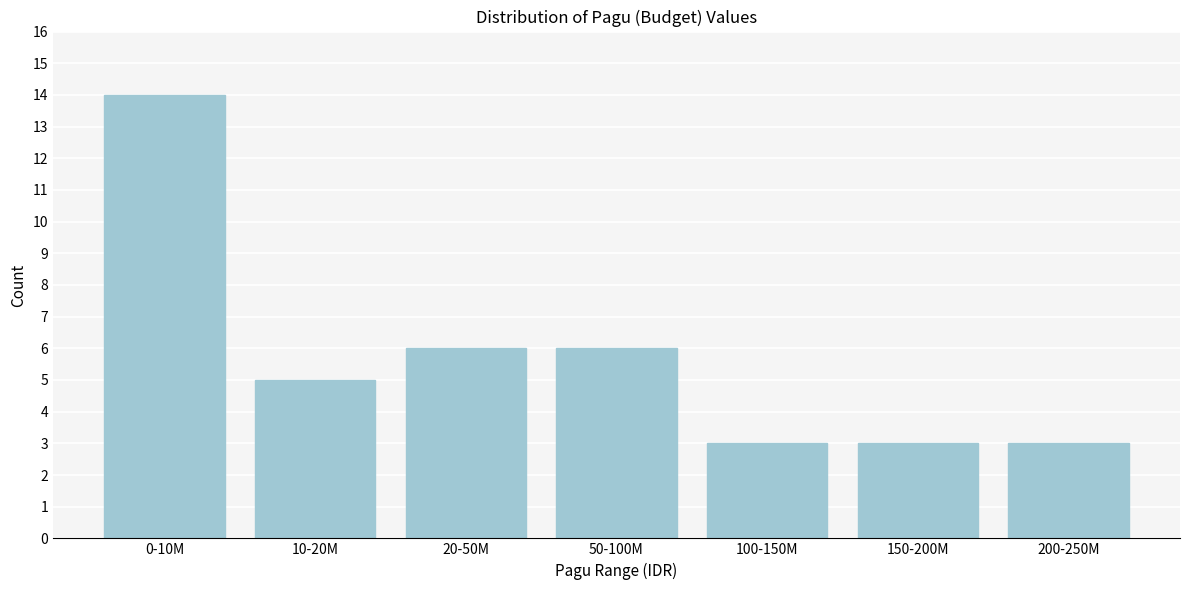

Reading left to right, what are all the values shown in this chart?

0-10M=14	10-20M=5	20-50M=6	50-100M=6	100-150M=3	150-200M=3	200-250M=3